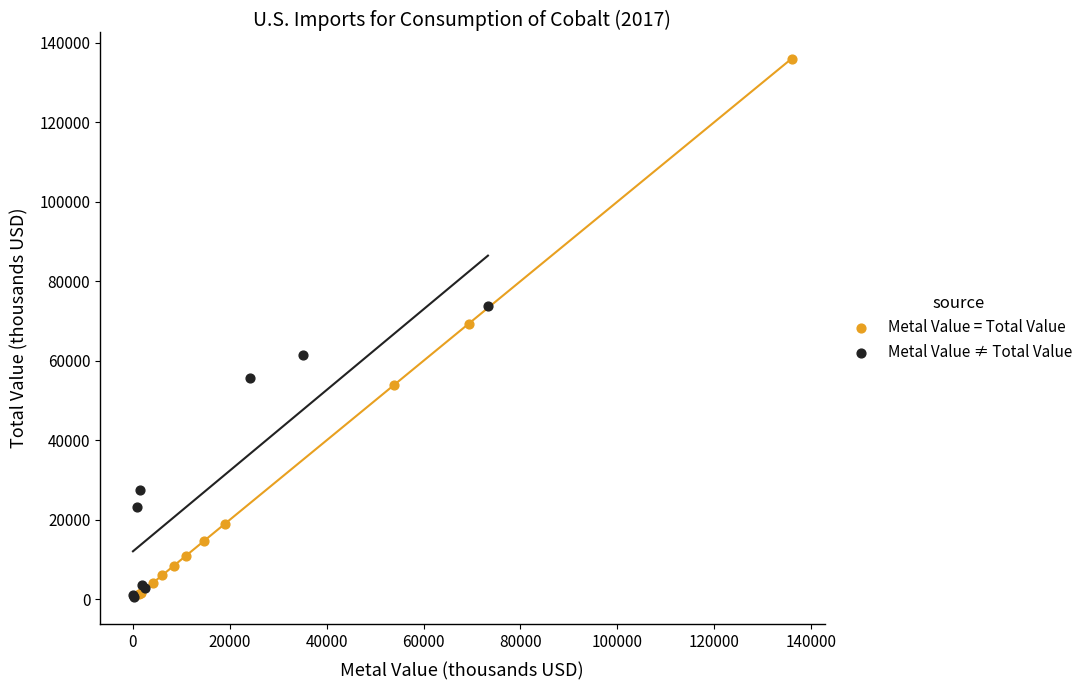

Which series has the largest Y range (max minus min)?

Metal Value = Total Value